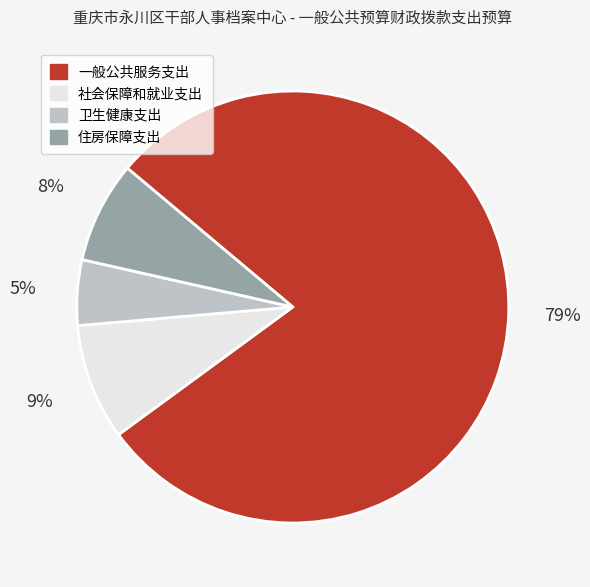

Rank the categories by value from highest to lowest.

一般公共服务支出, 社会保障和就业支出, 住房保障支出, 卫生健康支出